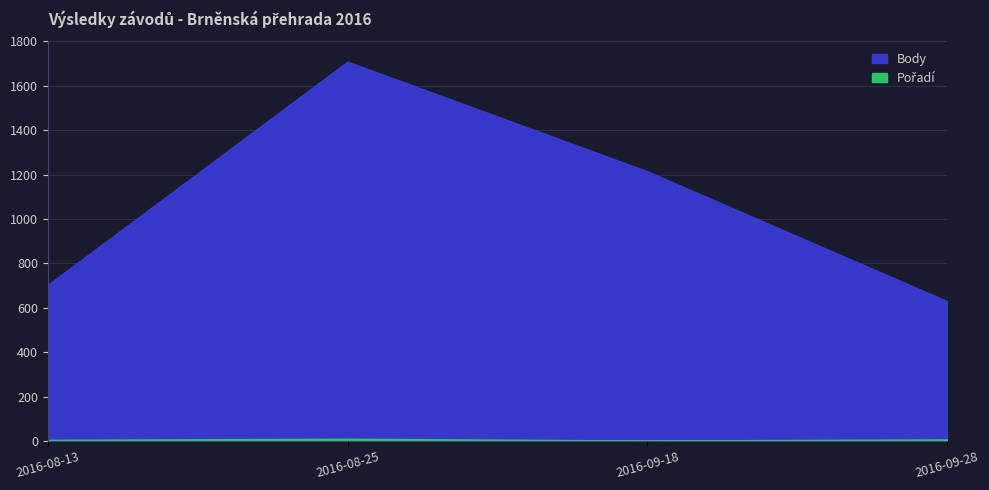

True or false: Pořadí and Body intersect in this chart.

False